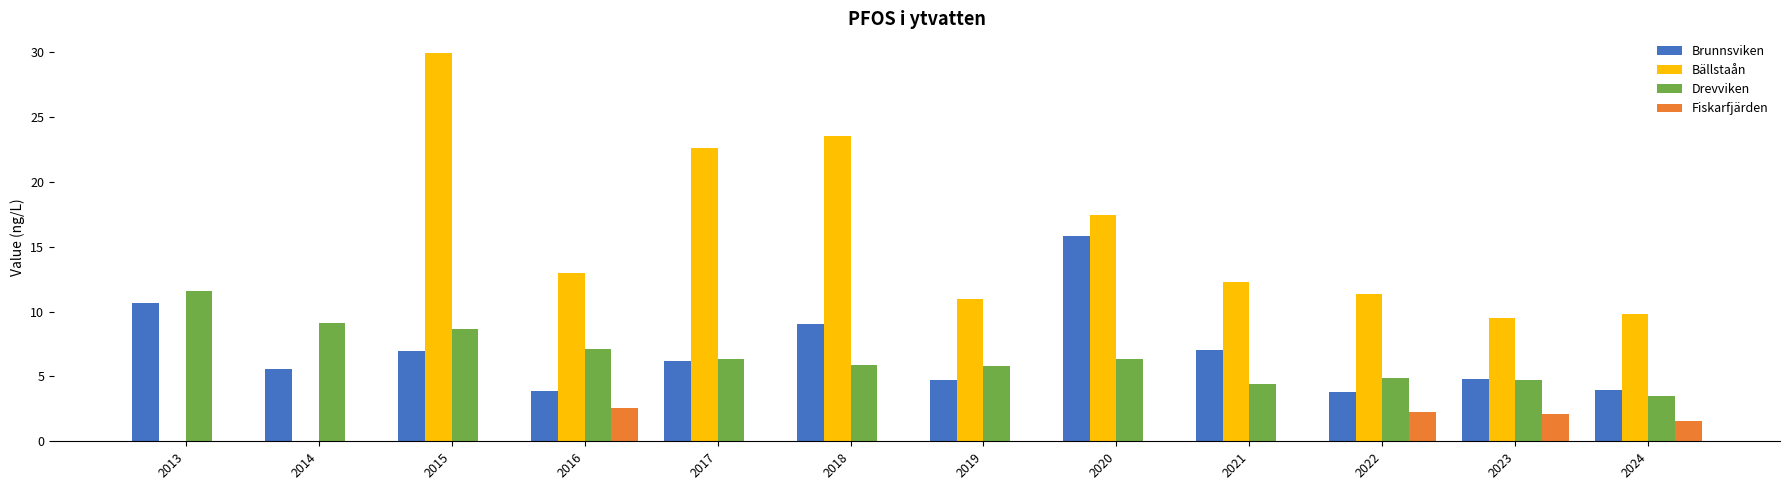

Are the bars grouped side by side (vs. stacked)?

Yes